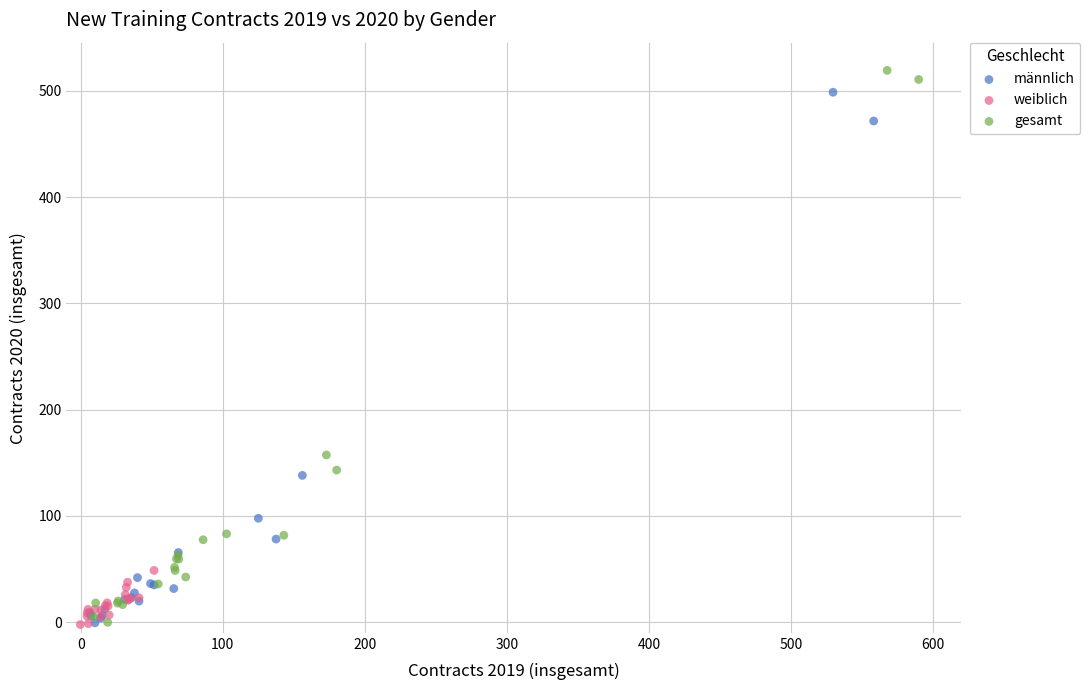

Which series has the widest spread of Y values?

gesamt